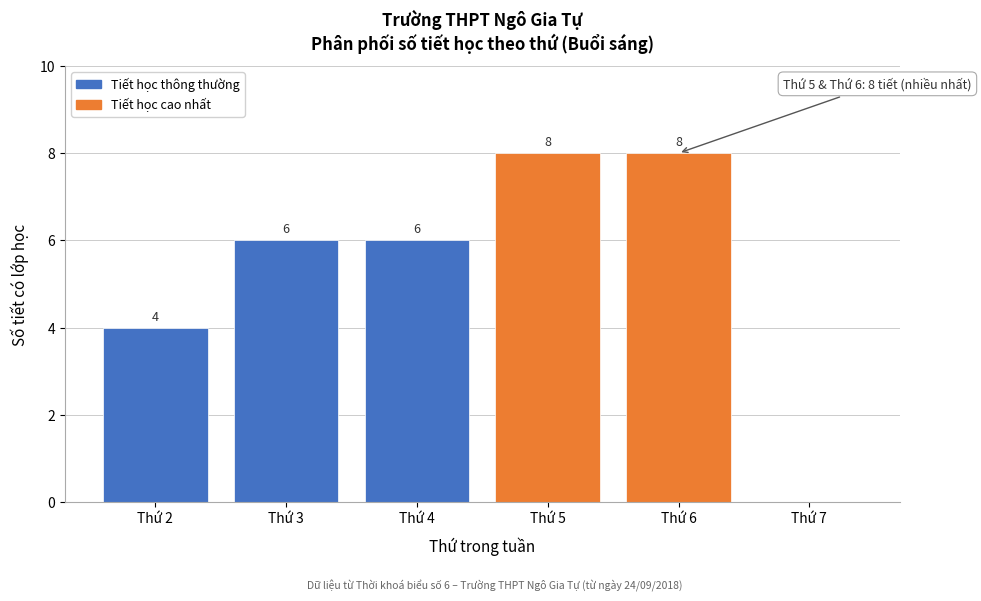

Reading left to right, extract all data points from this chart.

Thứ 2=4	Thứ 3=6	Thứ 4=6	Thứ 5=8	Thứ 6=8	Thứ 7=0